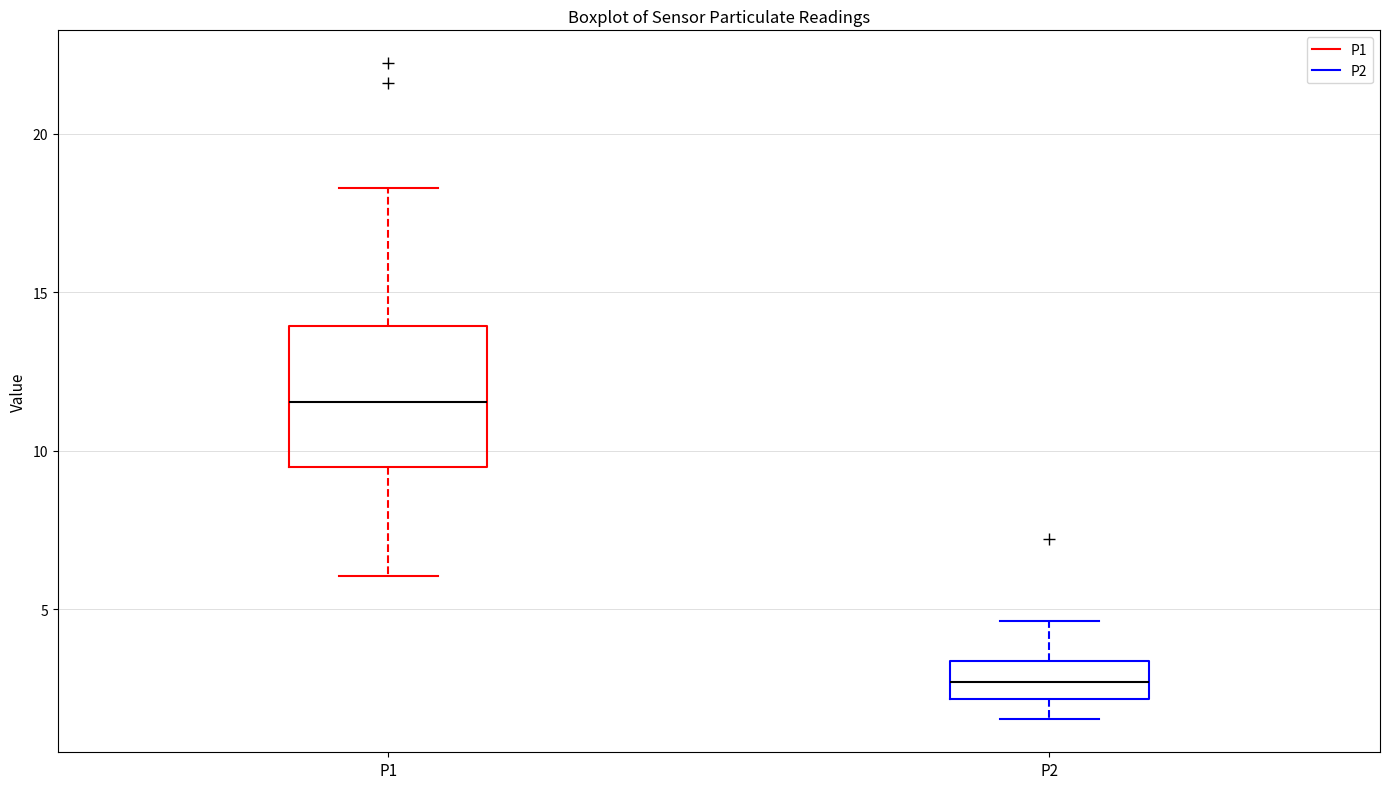

Which box's median line is the lowest?

P2